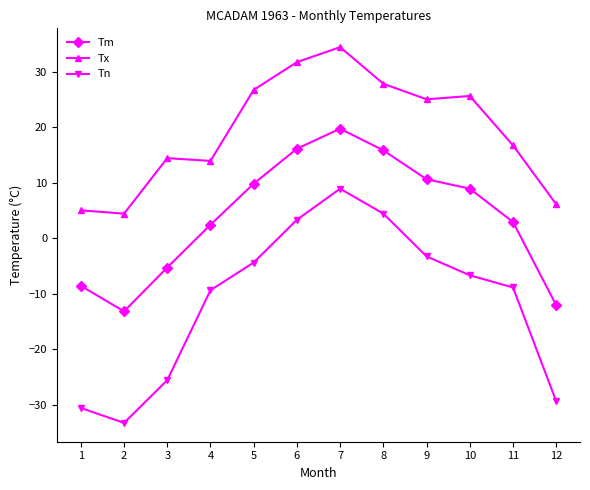

Which series has the largest total across all categories?

Tx